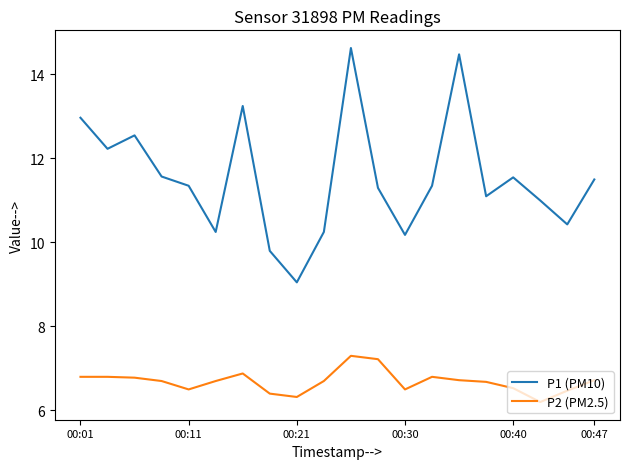

Which series has the largest range (max minus min)?

P1 (PM10)